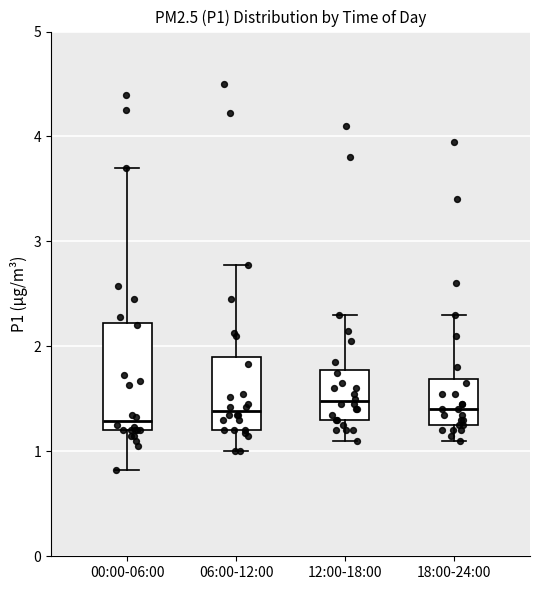

Reading left to right, read every box against the y-axis: the position of its median line, the range the box covers, and the ends of its whiskers. The values are not printed on the chart, so give them approximately, as read against the axis.

00:00-06:00: median 1.3, box 1.2 to 2.2, whiskers 0.8 to 3.7
06:00-12:00: median 1.4, box 1.2 to 1.9, whiskers 1.0 to 2.8
12:00-18:00: median 1.5, box 1.3 to 1.8, whiskers 1.1 to 2.3
18:00-24:00: median 1.4, box 1.3 to 1.7, whiskers 1.1 to 2.3